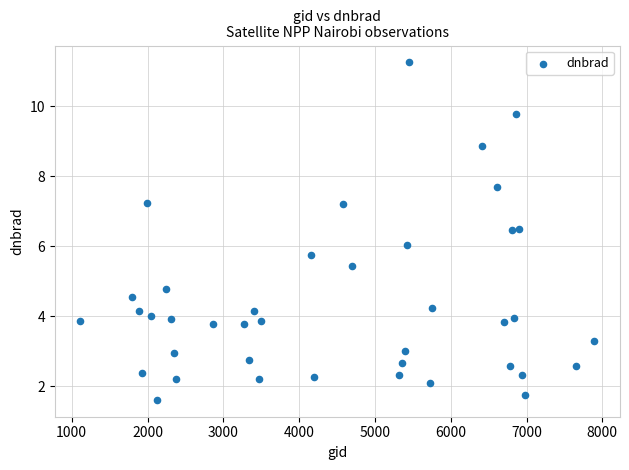

What is the range of Y values (max minus min)?

9.6